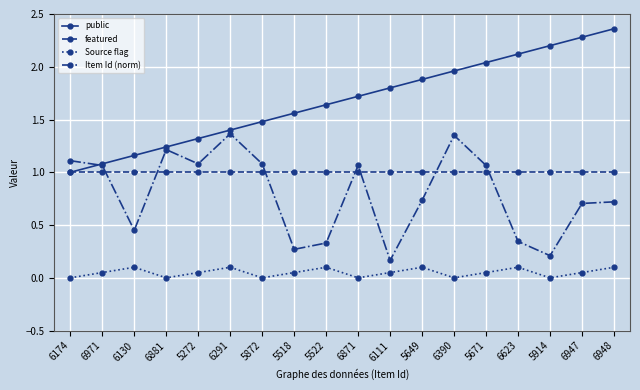

What is the highest value of the featured series?

1.0